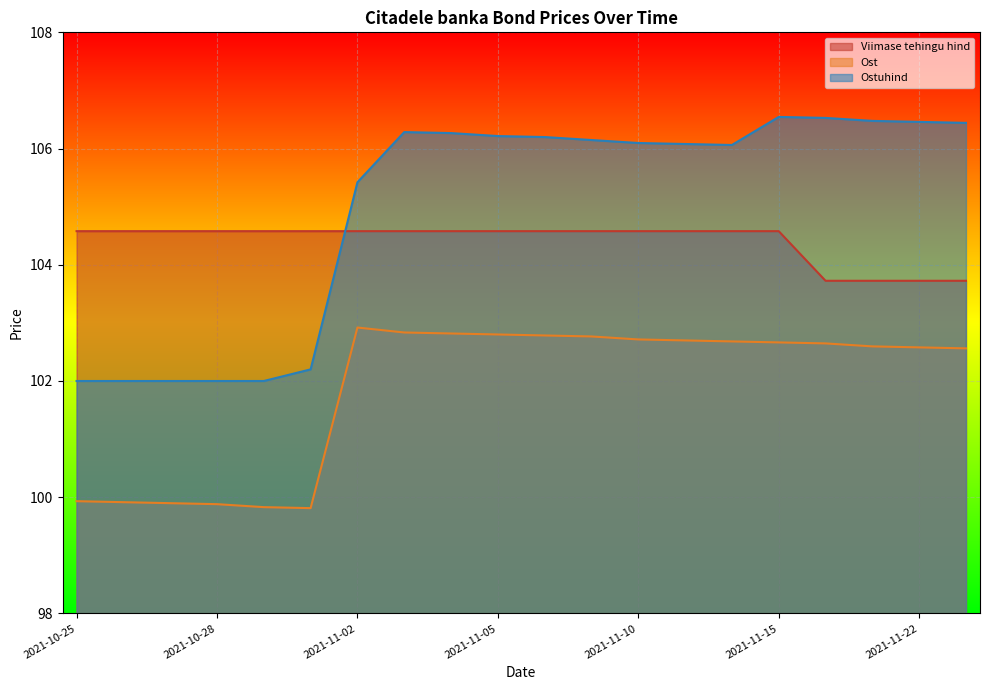

What is the average value of the Viimase tehingu hind series?

104.4